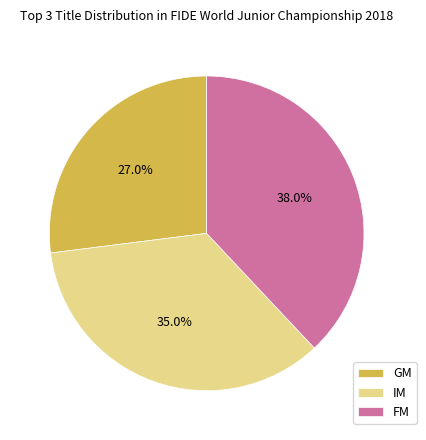

To the nearest percent, what portion does GM represent?

27%